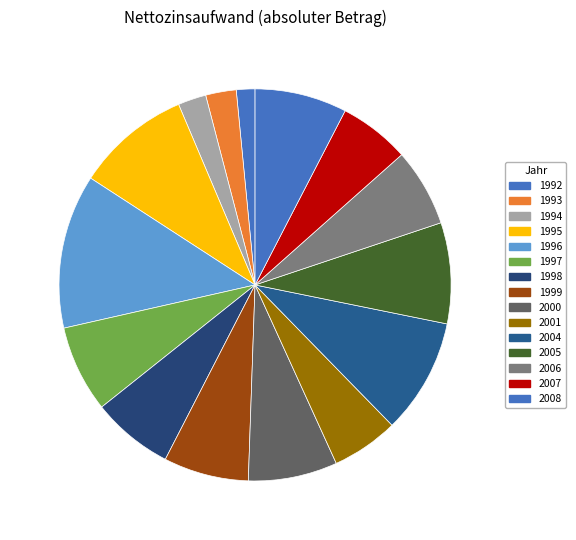

How many slices are in this pie chart?

15